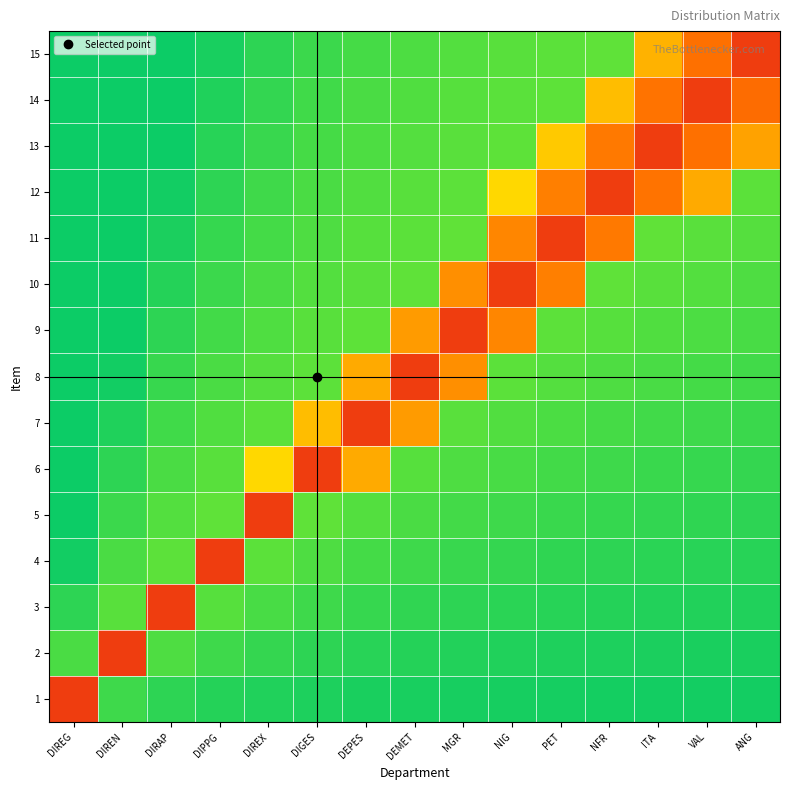

At which category does the chart reach its minimum across all series?

ANG